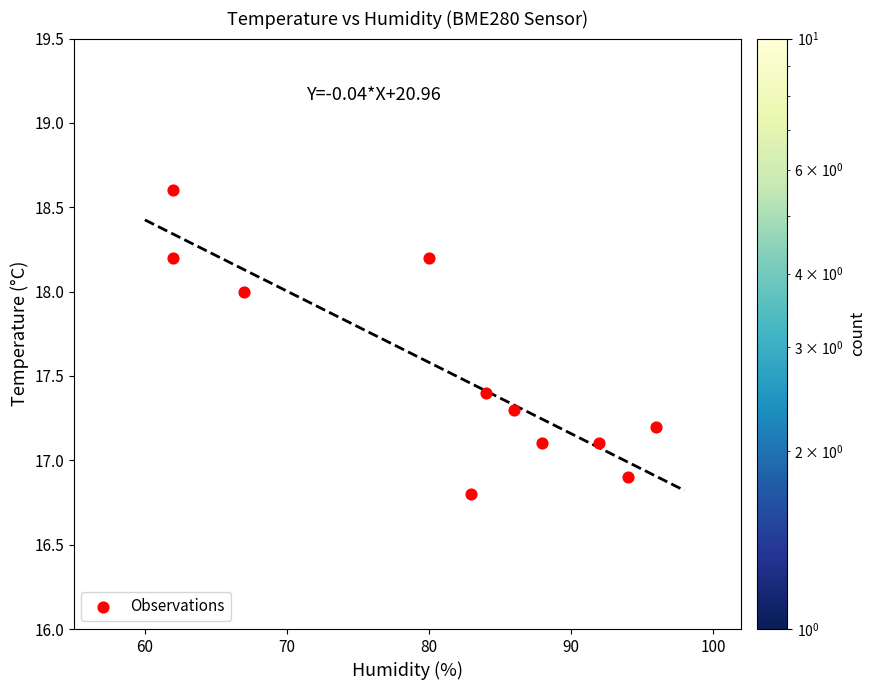

What is the range of Y values (max minus min)?

1.8